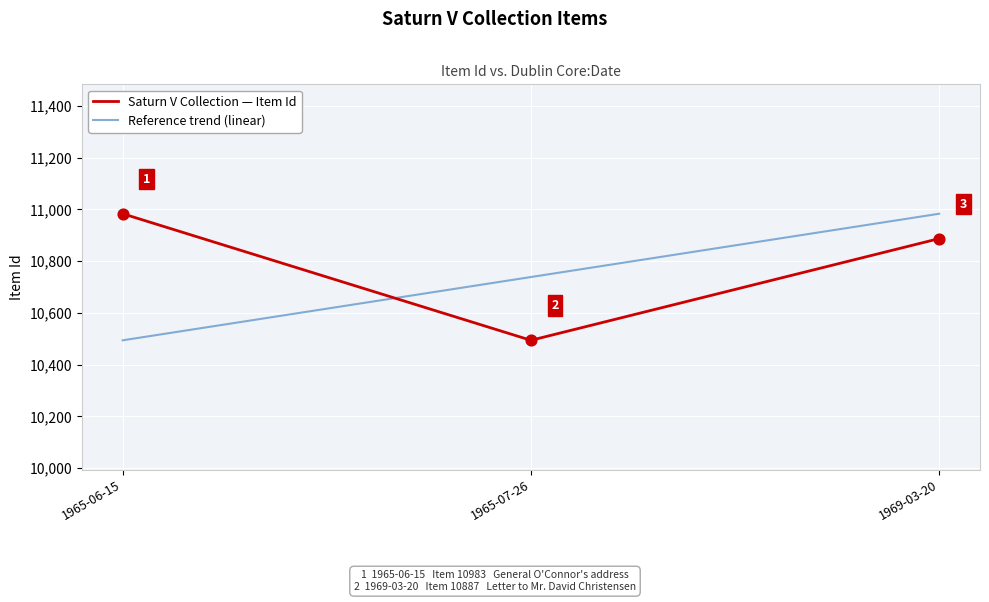

At how many categories does at least one series exceed 10957?

2